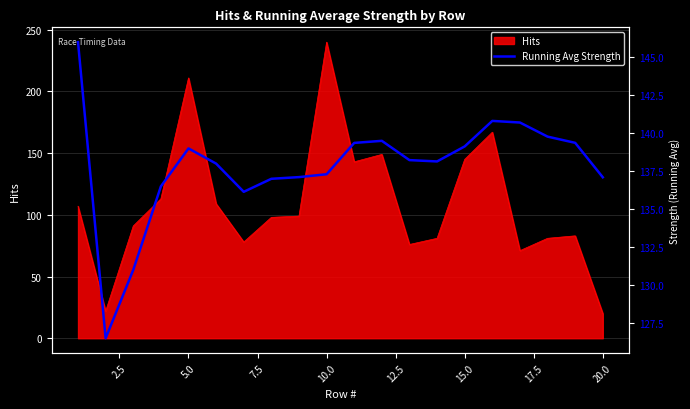

True or false: Hits has a value of 7 at 20.0.

False